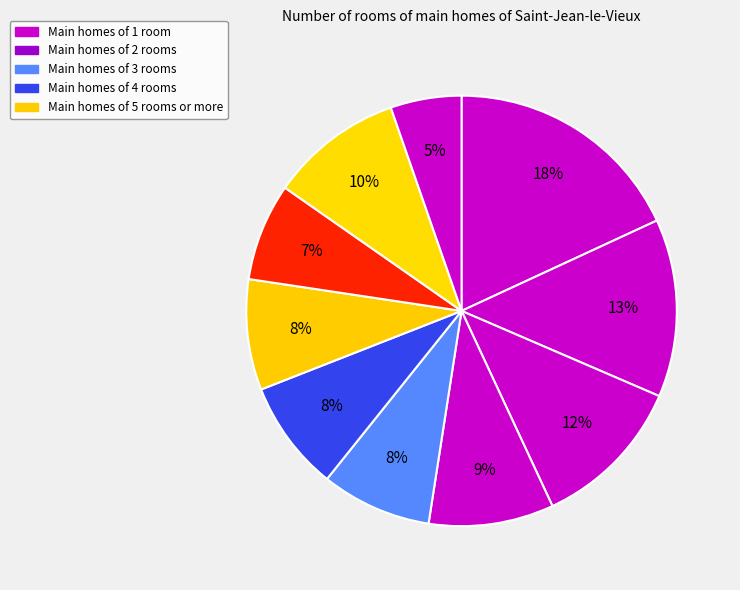

Count the number of slices in the pie.

10